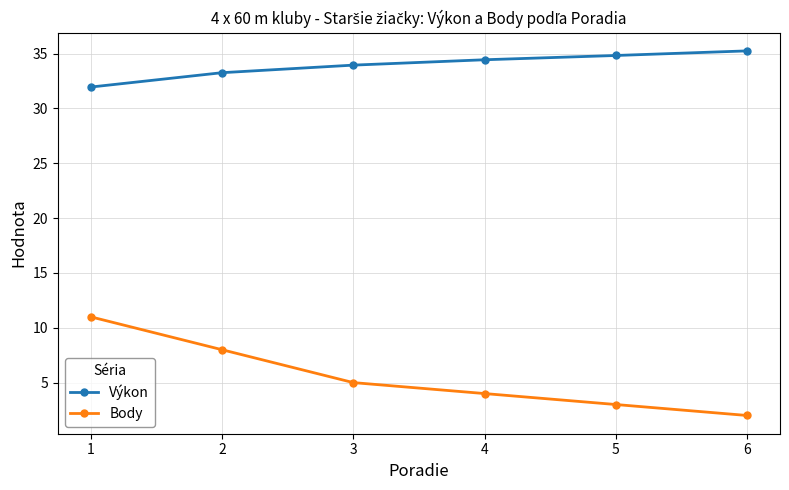

Is the value of Výkon at 5 greater than the value of Body at 5?

Yes